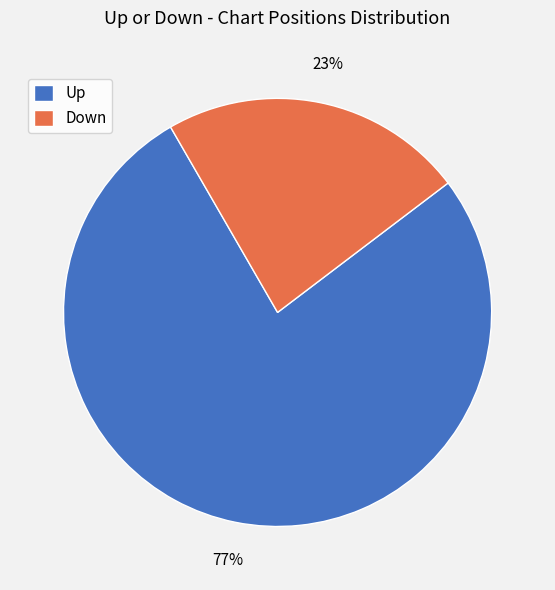

Approximately how many times larger is the value at Up compared to Down?

3.3